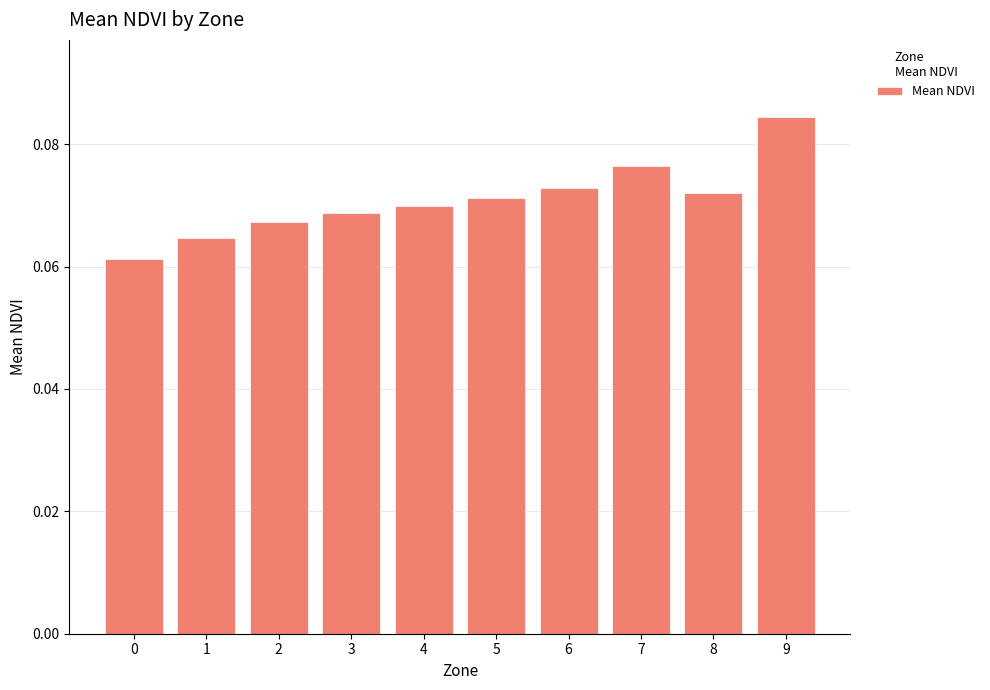

How many categories are shown in the chart?

10